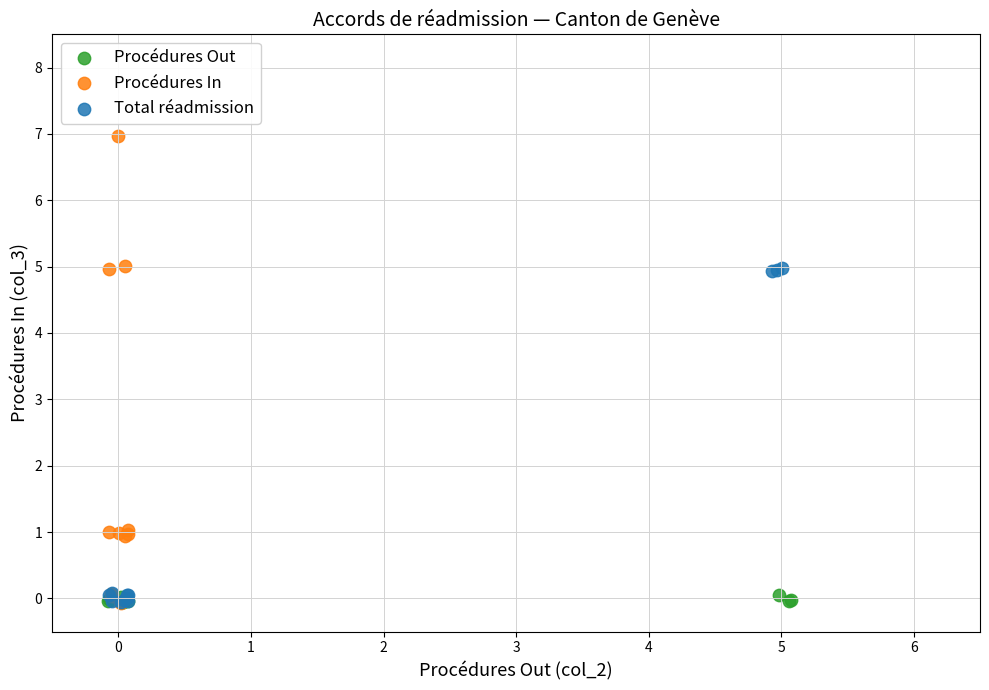

What are all the series names shown in the legend?

Procédures Out, Procédures In, Total réadmission